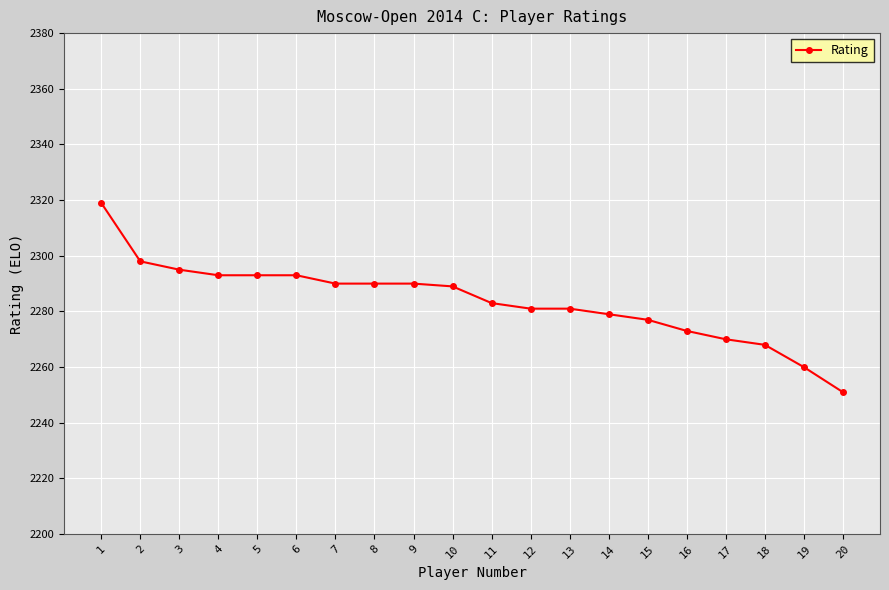

What is the value of the 14th point from the left?

2279